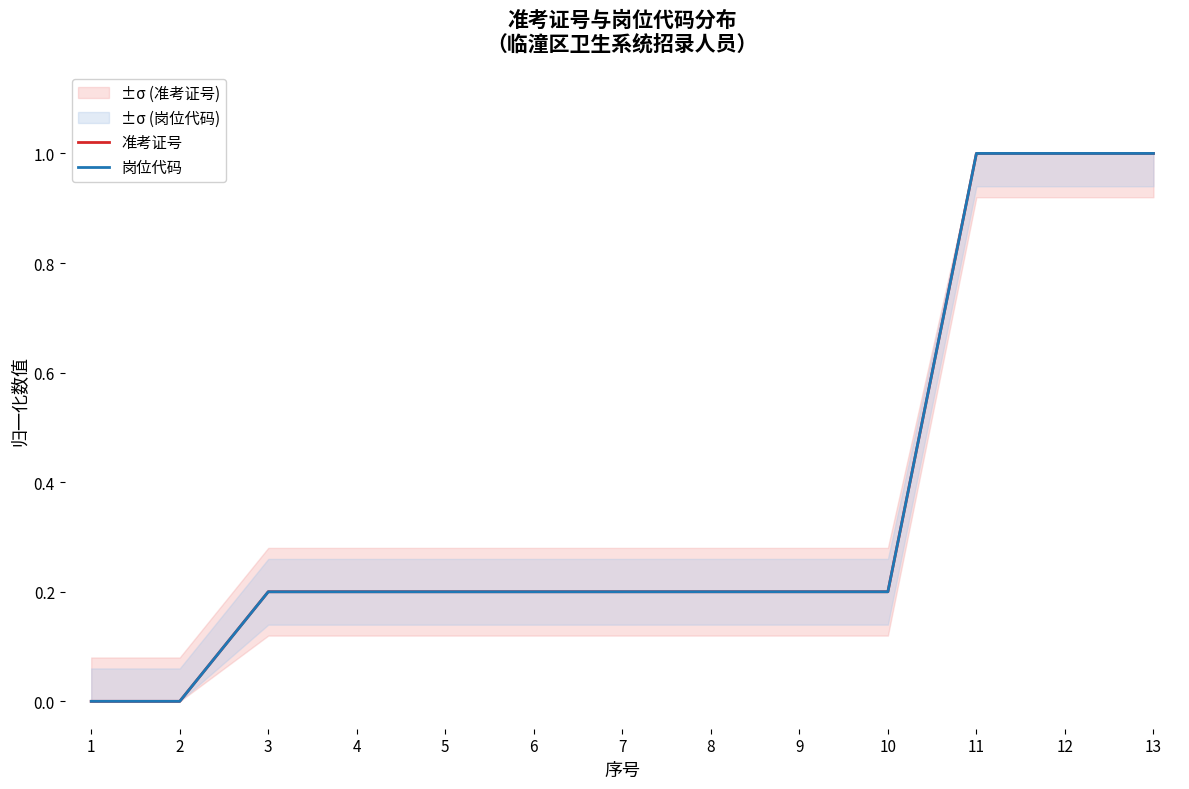

Where do 准考证号 and 岗位代码 first cross each other?

10 and 11